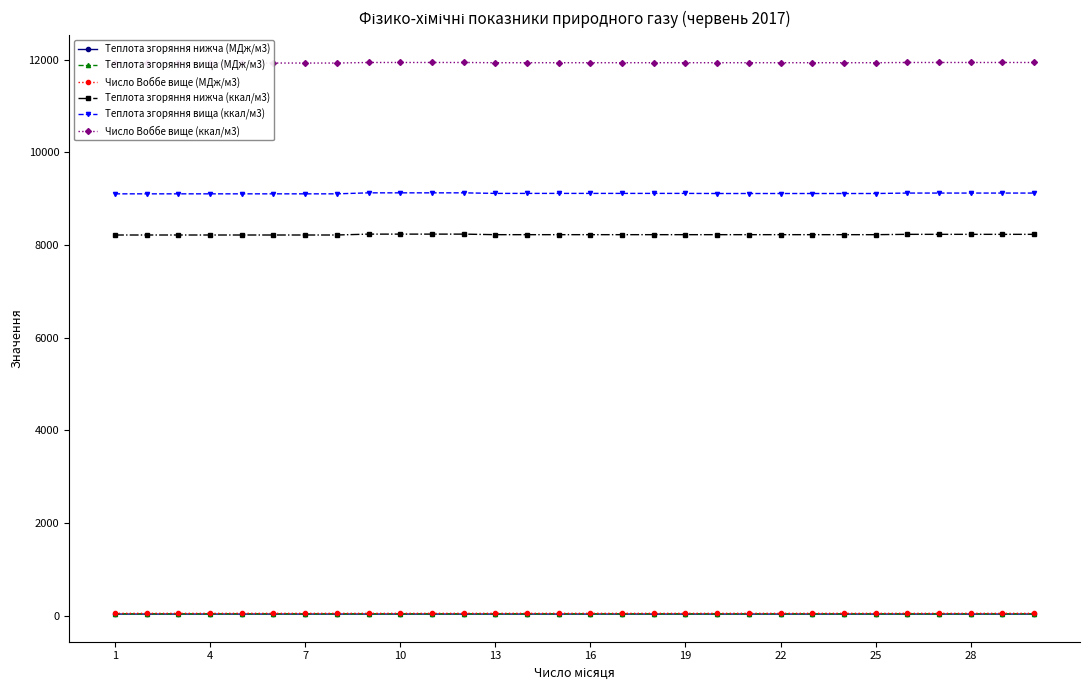

Reading left to right, list all the values displayed in this chart.

Теплота згоряння нижча (МДж/м3): 34.4	34.4	34.4	34.4	34.4	34.4	34.4	34.4	34.5	34.5	34.5	34.5	34.4	34.4	34.4	34.4	34.4	34.4	34.4	34.4	34.4	34.4	34.4	34.4	34.4	34.5	34.5	34.5	34.5	34.5
Теплота згоряння вища (МДж/м3): 38.1	38.1	38.1	38.1	38.1	38.1	38.1	38.1	38.2	38.2	38.2	38.2	38.2	38.2	38.2	38.2	38.2	38.2	38.2	38.1	38.1	38.1	38.1	38.1	38.1	38.2	38.2	38.2	38.2	38.2
Число Воббе вище (МДж/м3): 49.9	49.9	49.9	49.9	49.9	49.9	49.9	49.9	50.0	50.0	50.0	50.0	50.0	50.0	50.0	50.0	50.0	50.0	50.0	50.0	50.0	50.0	50.0	50.0	50.0	50.0	50.0	50.0	50.0	50.0
Теплота згоряння нижча (ккал/м3): 8216.3	8216.3	8216.3	8216.3	8216.3	8216.3	8216.3	8216.3	8235.4	8235.4	8235.4	8235.4	8223.5	8223.5	8223.5	8223.5	8223.5	8223.5	8223.5	8223.5	8223.5	8223.5	8223.5	8223.5	8223.5	8230.6	8230.6	8230.6	8230.6	8230.6
Теплота згоряння вища (ккал/м3): 9104.8	9104.8	9104.8	9104.8	9104.8	9104.8	9104.8	9104.8	9126.3	9126.3	9126.3	9126.3	9114.4	9114.4	9114.4	9114.4	9114.4	9114.4	9114.4	9112.0	9112.0	9112.0	9112.0	9112.0	9112.0	9121.5	9121.5	9121.5	9121.5	9121.5
Число Воббе вище (ккал/м3): 11928.0	11928.0	11928.0	11928.0	11928.0	11928.0	11928.0	11928.0	11940.0	11940.0	11940.0	11940.0	11935.0	11935.0	11935.0	11935.0	11935.0	11935.0	11935.0	11935.0	11935.0	11935.0	11935.0	11935.0	11935.0	11940.0	11940.0	11940.0	11940.0	11940.0